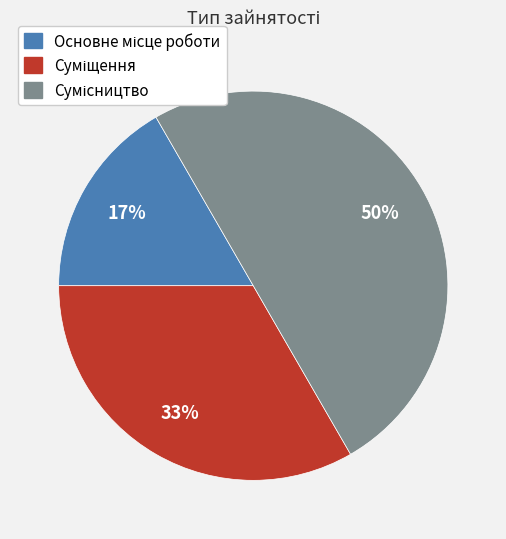

To the nearest percent, what is the difference between the largest and smallest slice percentages?

33%